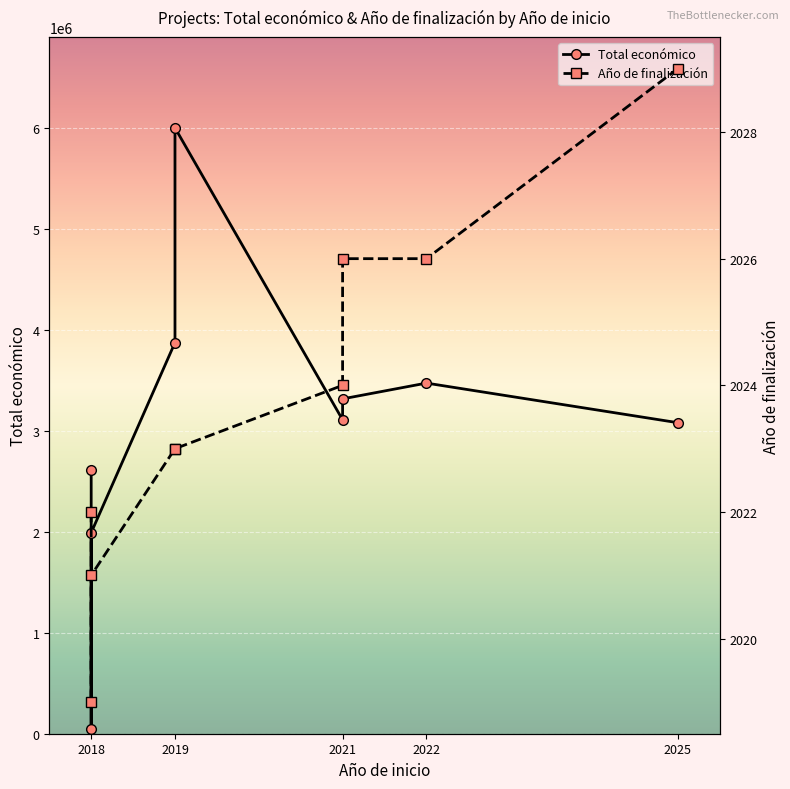

What are all the series names shown in the legend?

Total económico, Año de finalización